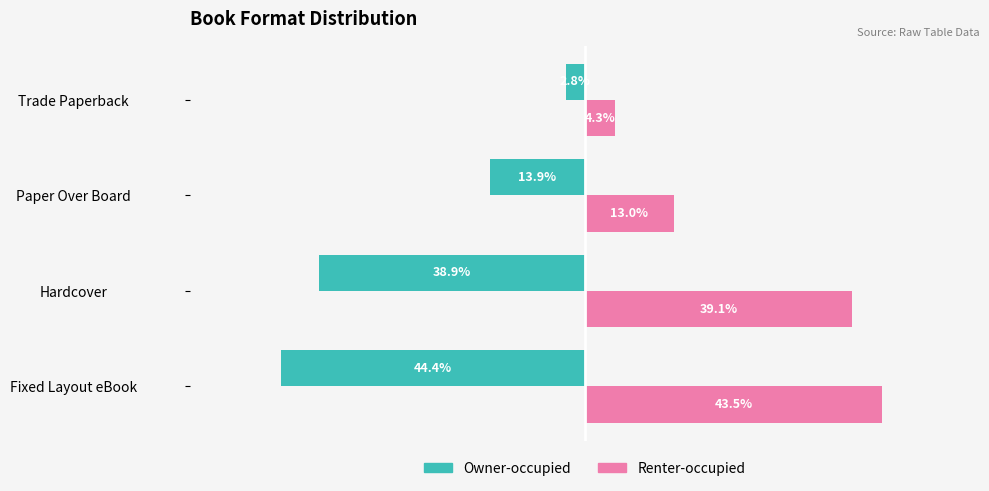

Where is Renter-occupied nearest to the value 23?

Paper Over Board